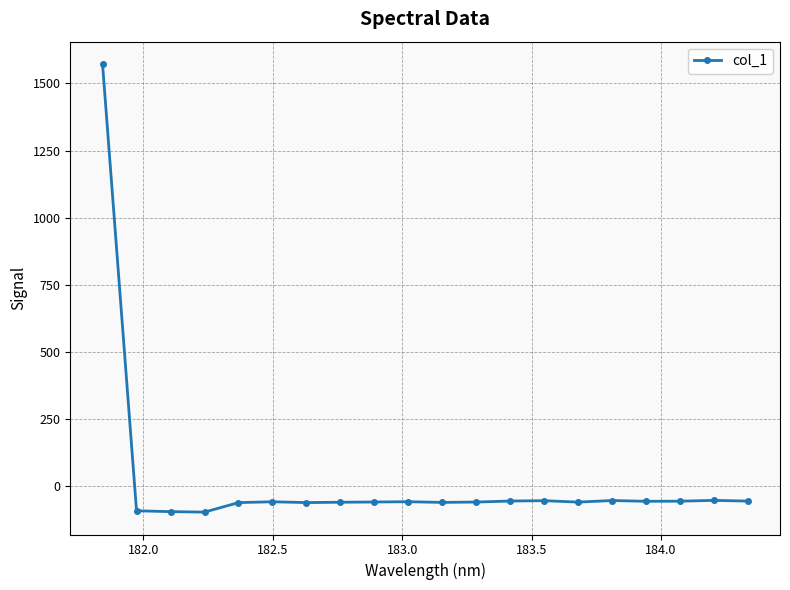

What is the minimum value shown in the chart?

-96.9